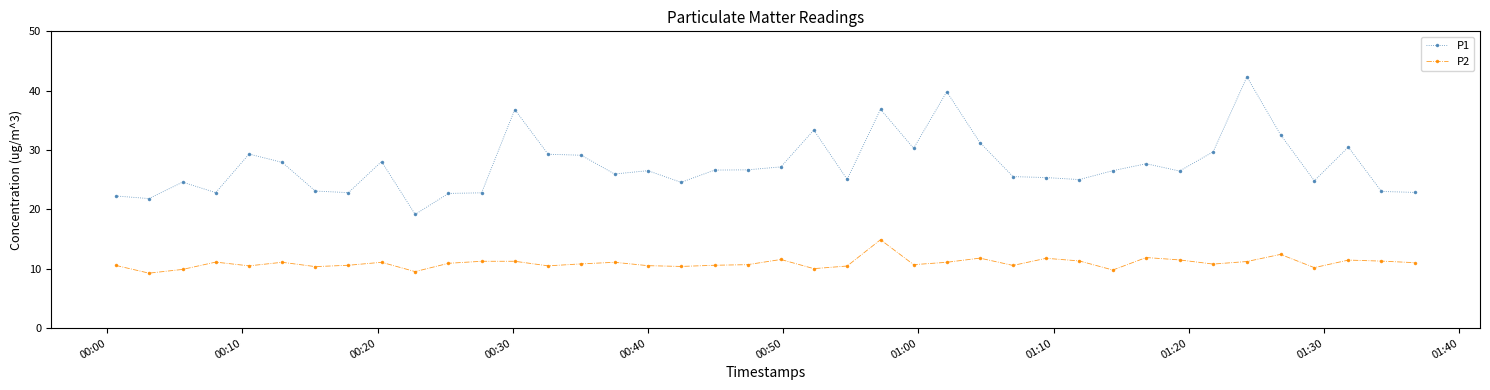

True or false: P2 has more than 2 interior local peaks.

True